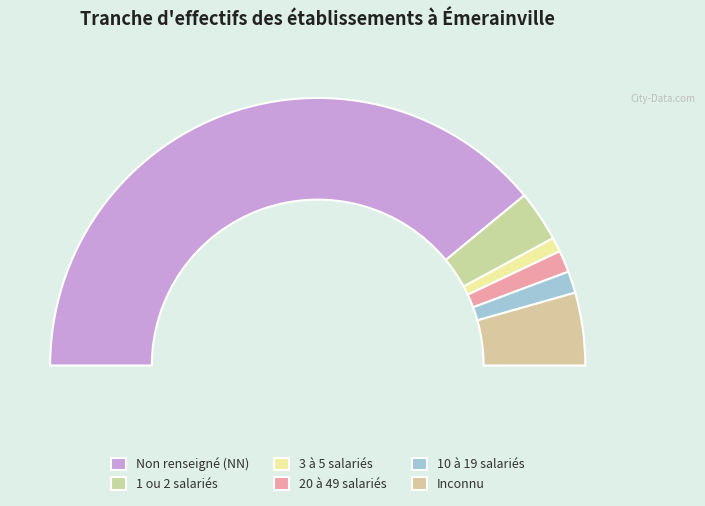

What percentage is the  slice, to the nearest percent?

9%